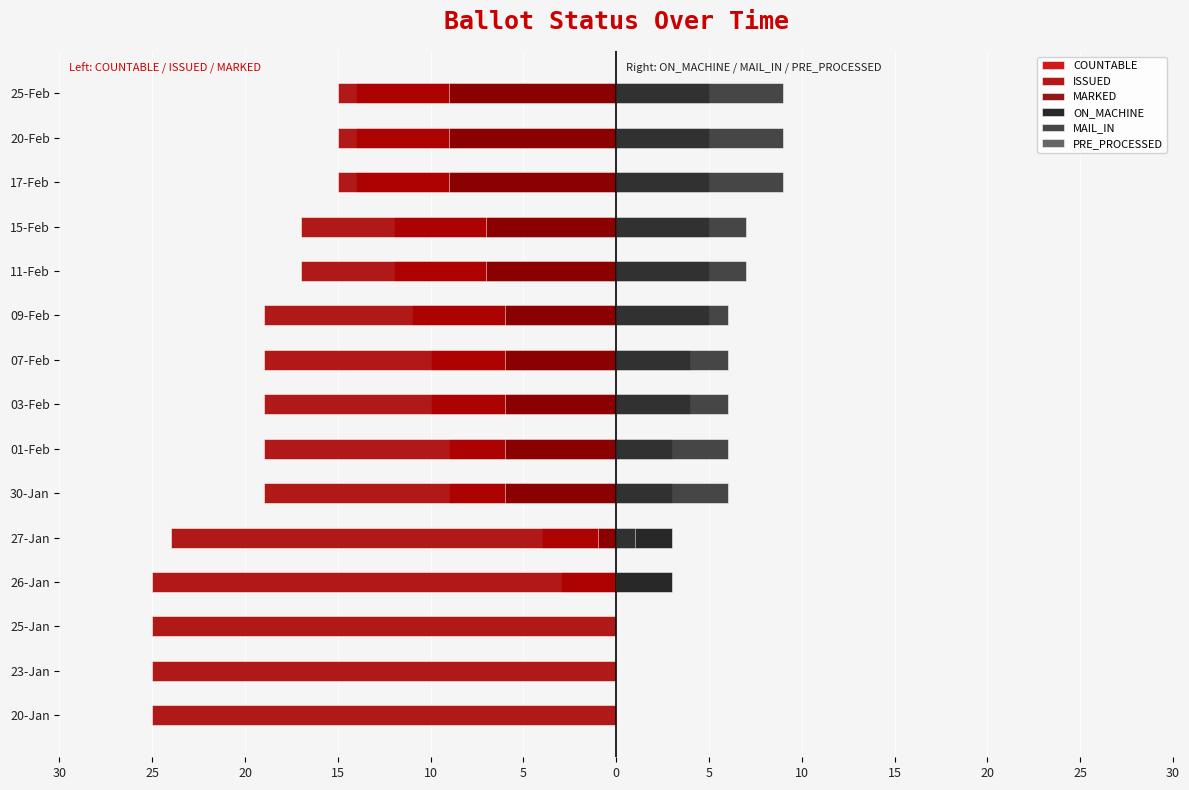

The value of COUNTABLE at 25-Feb is -22.1. True or false?

False